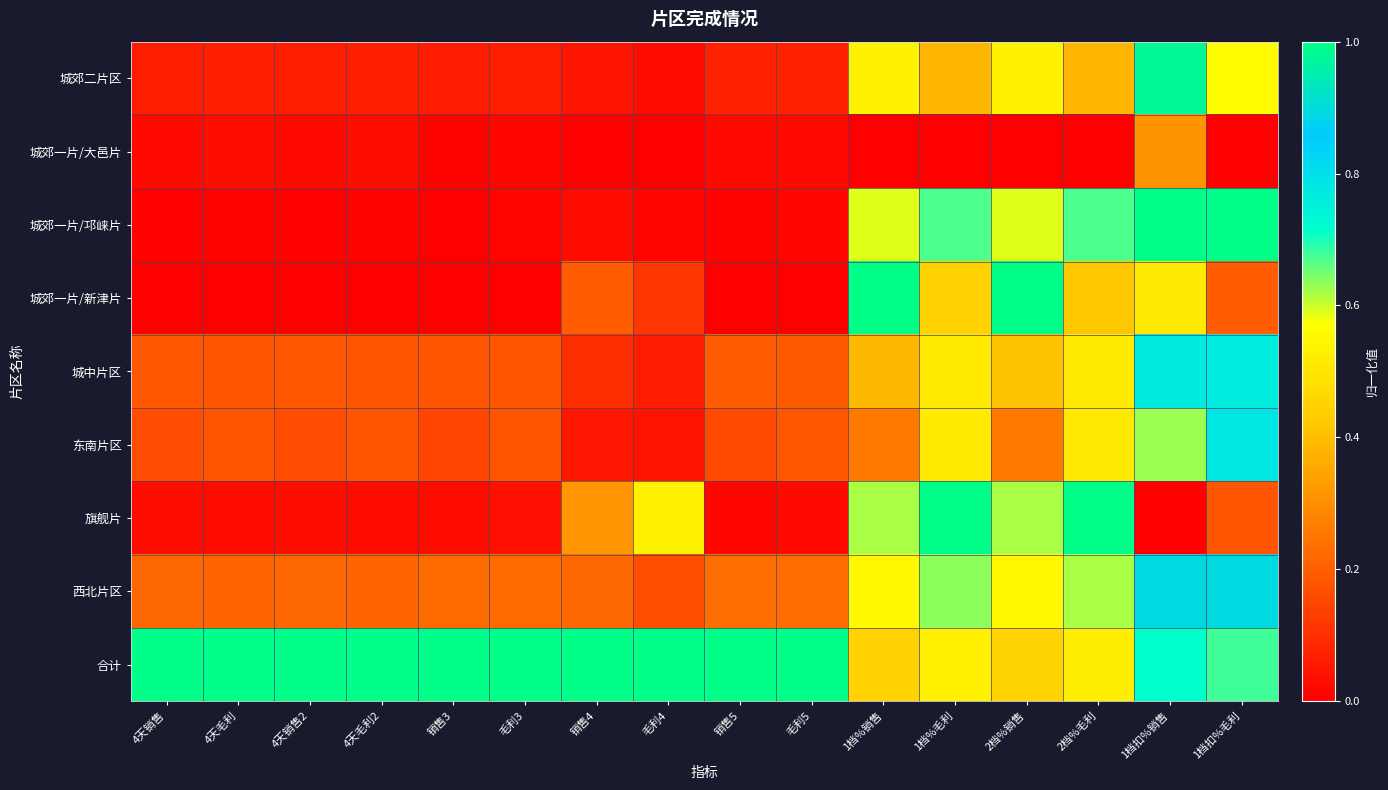

At which category is the sum across all series the highest?

1档扣%销售